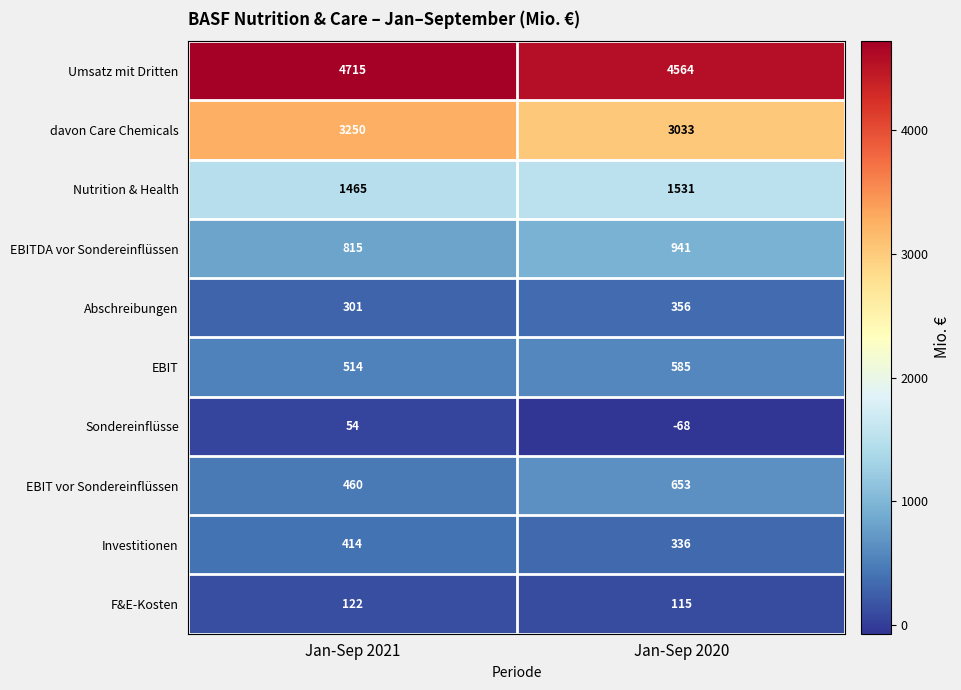

Is it true that EBIT vor Sondereinflüssen equals 653 at Jan-Sep 2020?

True